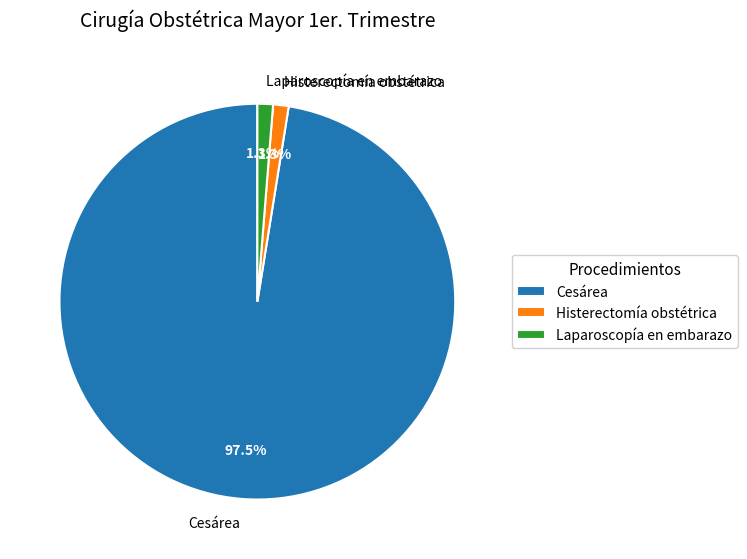

Between Cesárea and Laparoscopía en embarazo, which is larger?

Cesárea